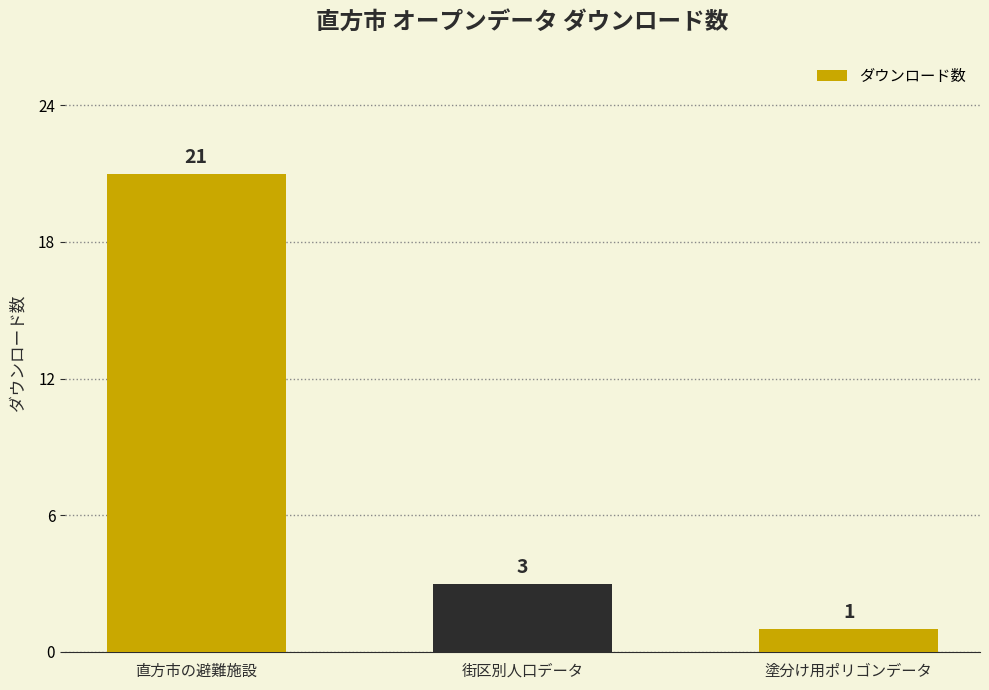

Reading left to right, what are all the values shown in this chart?

21	3	1